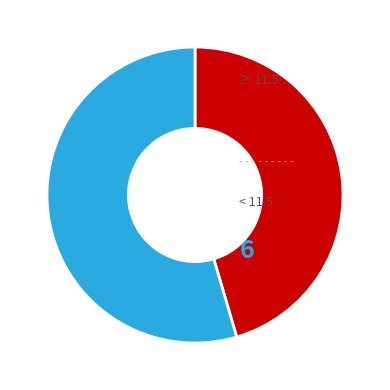

Is there any slice that represents more than half of the pie?

Yes